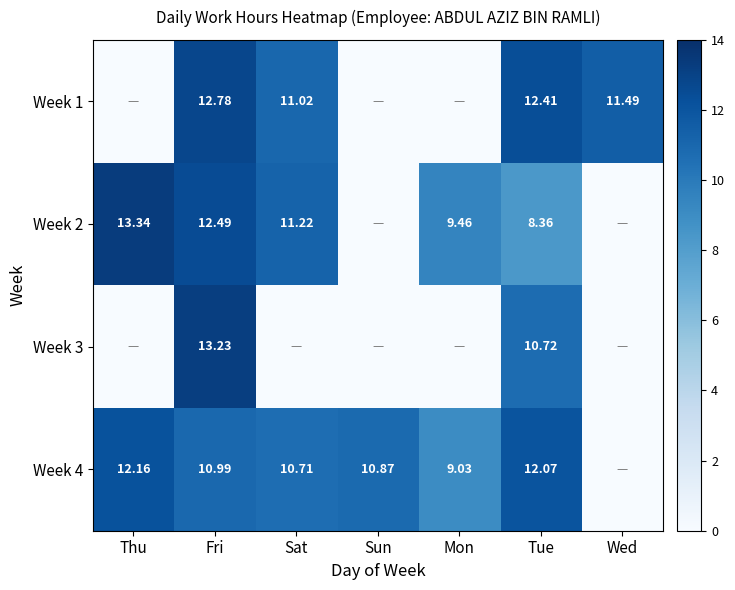

How many data points in Week 3 are above 0?

2